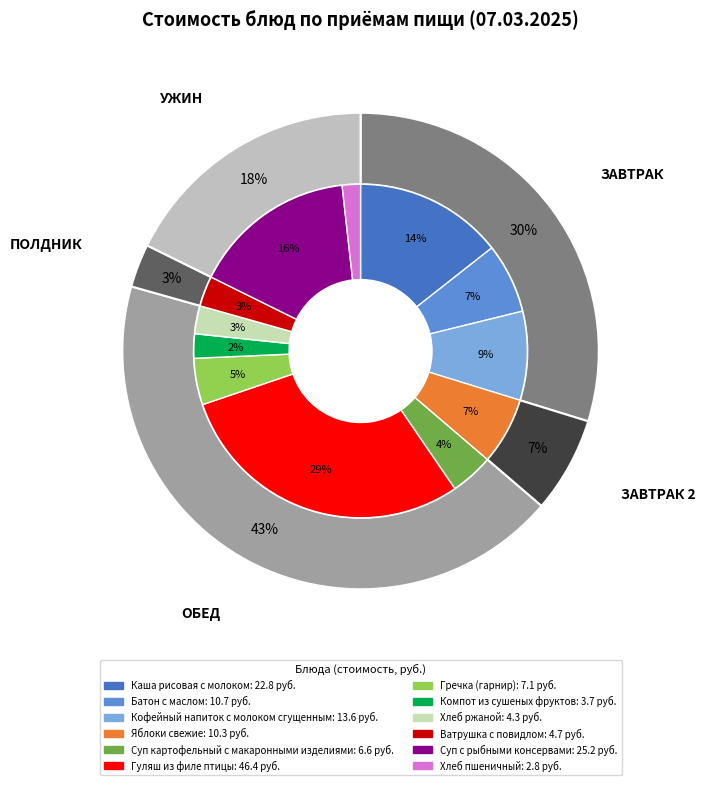

What is the ratio of the value at Суп картофельный с макаронными изделиями to the value at Ватрушка с повидлом?

1.4